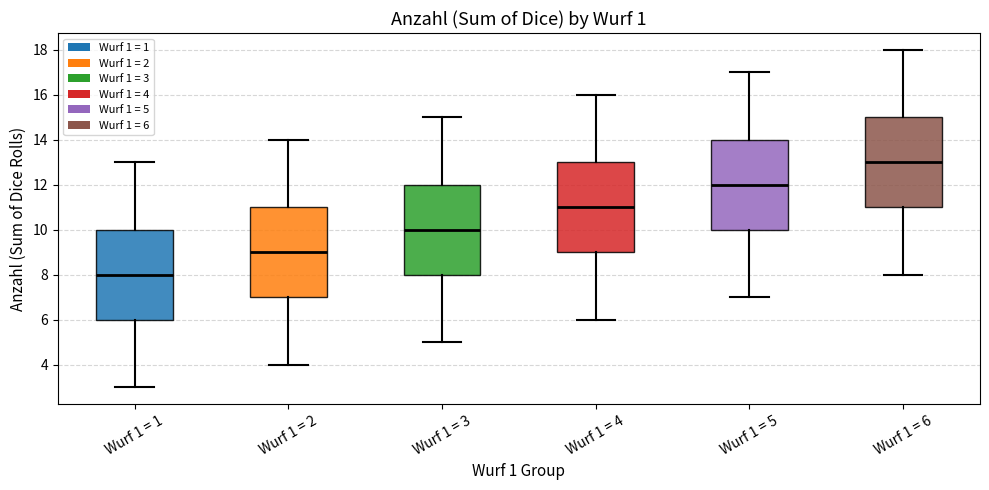

Where does the median line of the box for Wurf 1 = 6 sit on the y-axis? The values are not printed on the chart, so give them approximately, as read against the axis.

13